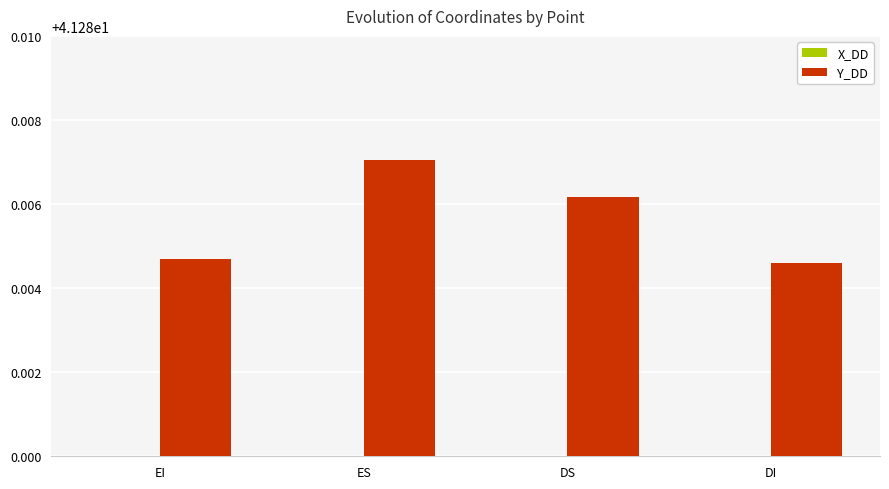

Count the number of data series in this chart.

2